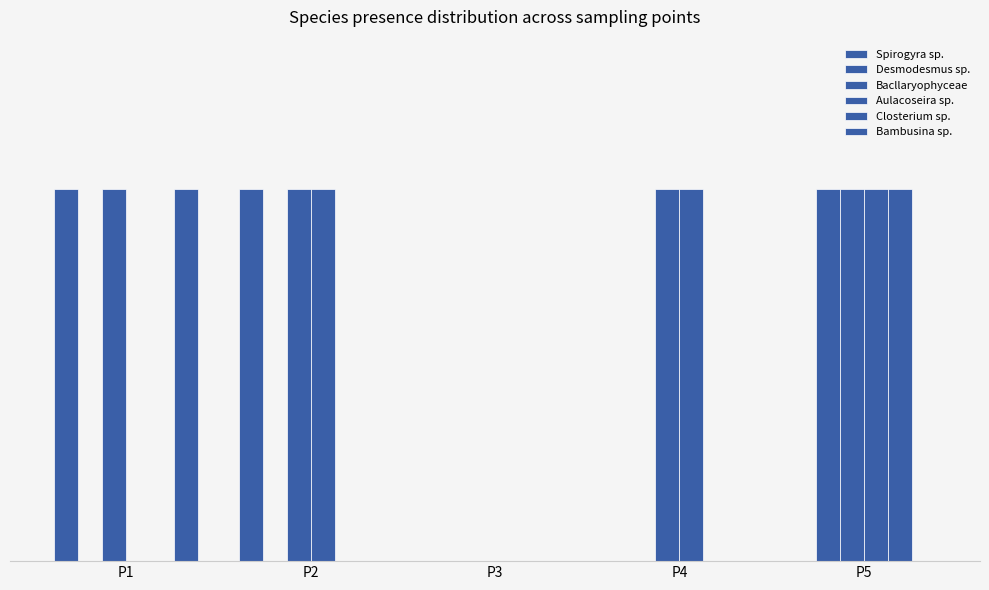

Is the value of Aulacoseira sp. at P3 greater than the value of Bacllaryophyceae at P3?

No